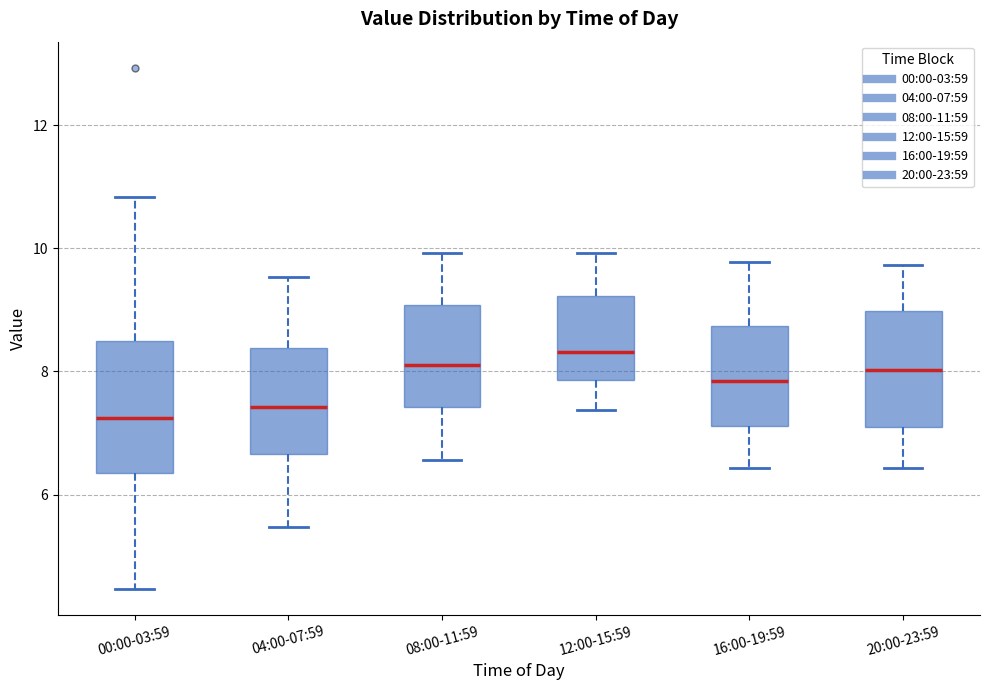

Reading left to right, read every box against the y-axis: the position of its median line, the range the box covers, and the ends of its whiskers. The values are not printed on the chart, so give them approximately, as read against the axis.

00:00-03:59: median 7.2, box 6.4 to 8.4, whiskers 4.4 to 10.8
04:00-07:59: median 7.4, box 6.6 to 8.4, whiskers 5.4 to 9.6
08:00-11:59: median 8.2, box 7.4 to 9.0, whiskers 6.6 to 10.0
12:00-15:59: median 8.4, box 7.8 to 9.2, whiskers 7.4 to 10.0
16:00-19:59: median 7.8, box 7.2 to 8.8, whiskers 6.4 to 9.8
20:00-23:59: median 8.0, box 7.0 to 9.0, whiskers 6.4 to 9.8